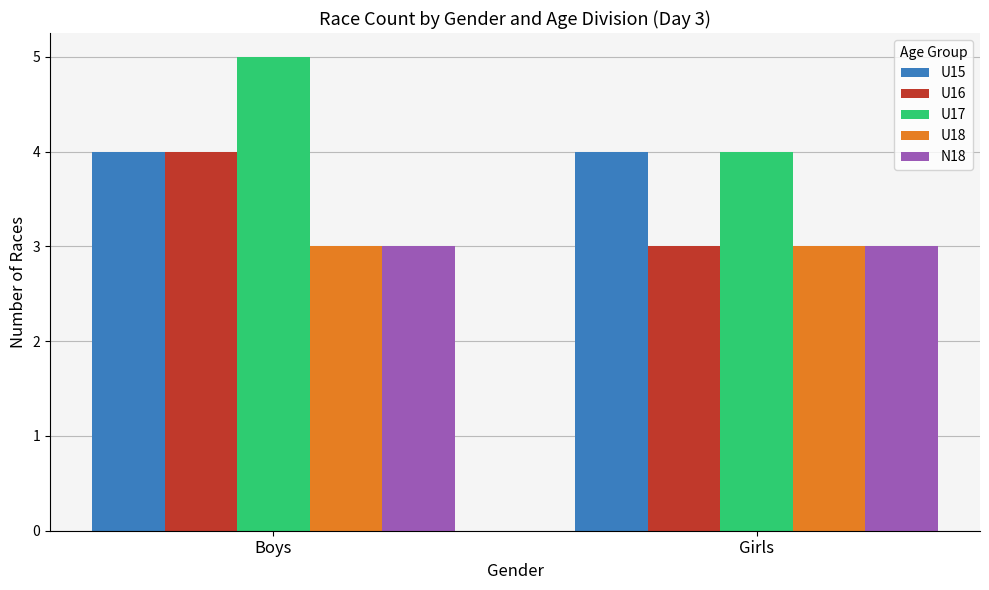

How many categories are shown in the chart?

2